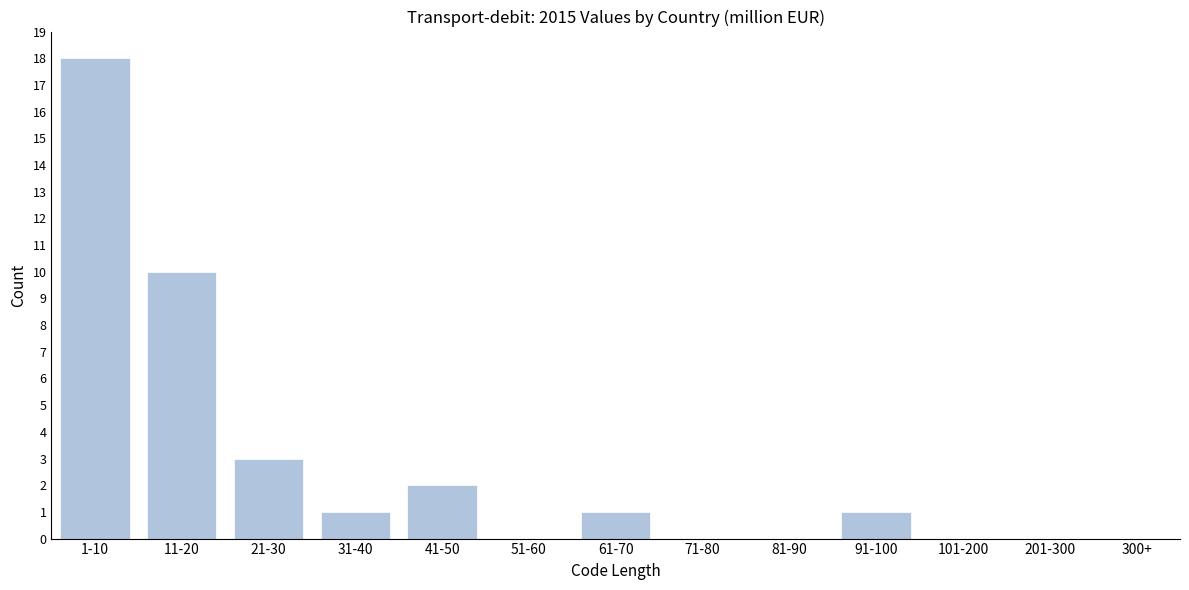

Reading right to left, transcribe all the data shown in this chart.

300+=0	201-300=0	101-200=0	91-100=1	81-90=0	71-80=0	61-70=1	51-60=0	41-50=2	31-40=1	21-30=3	11-20=10	1-10=18